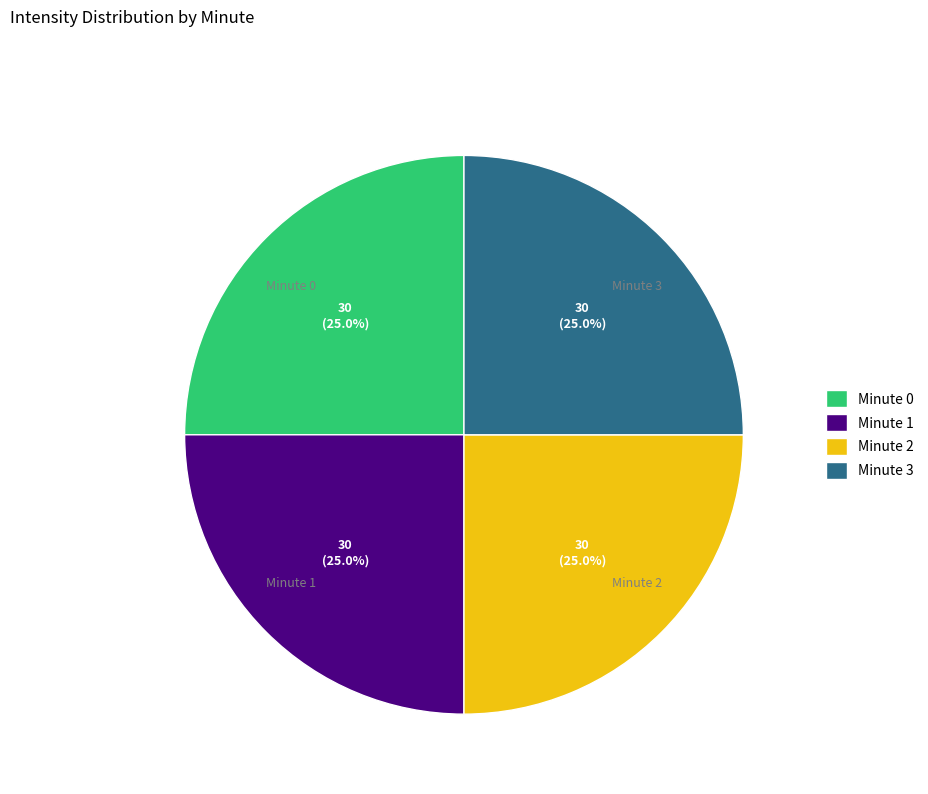

Approximately how many times larger is the value at Minute 3 compared to Minute 2?

1.0